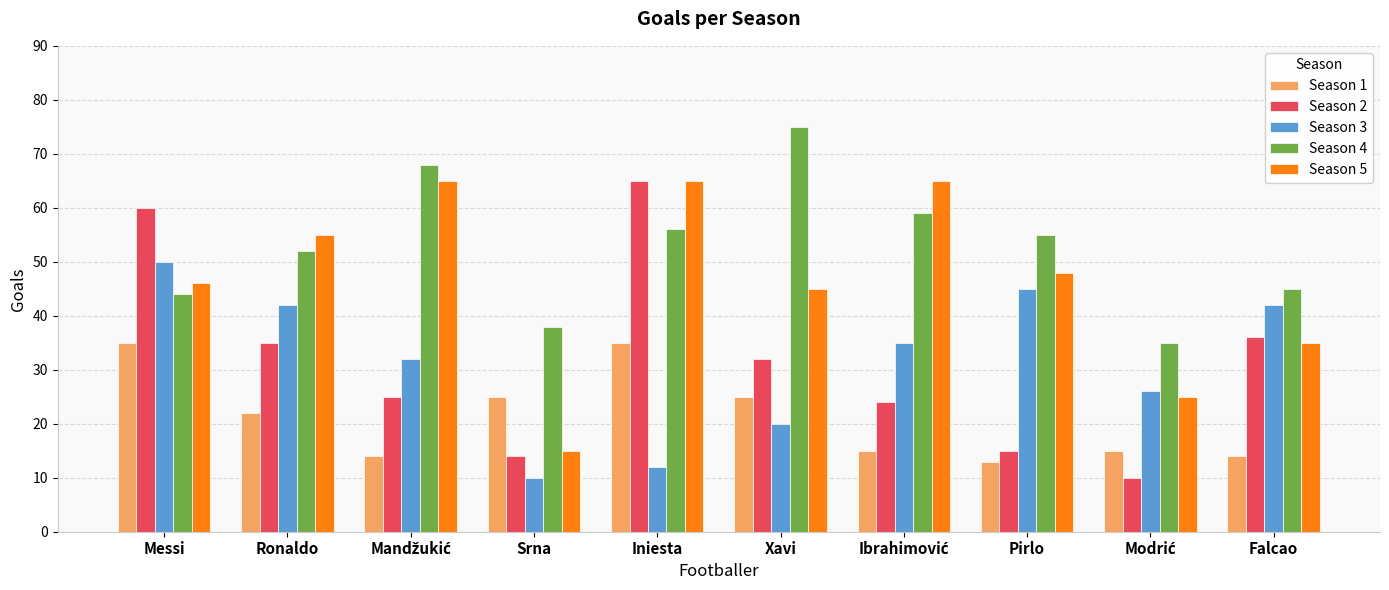

What is the sum of all Season 1 values?

213